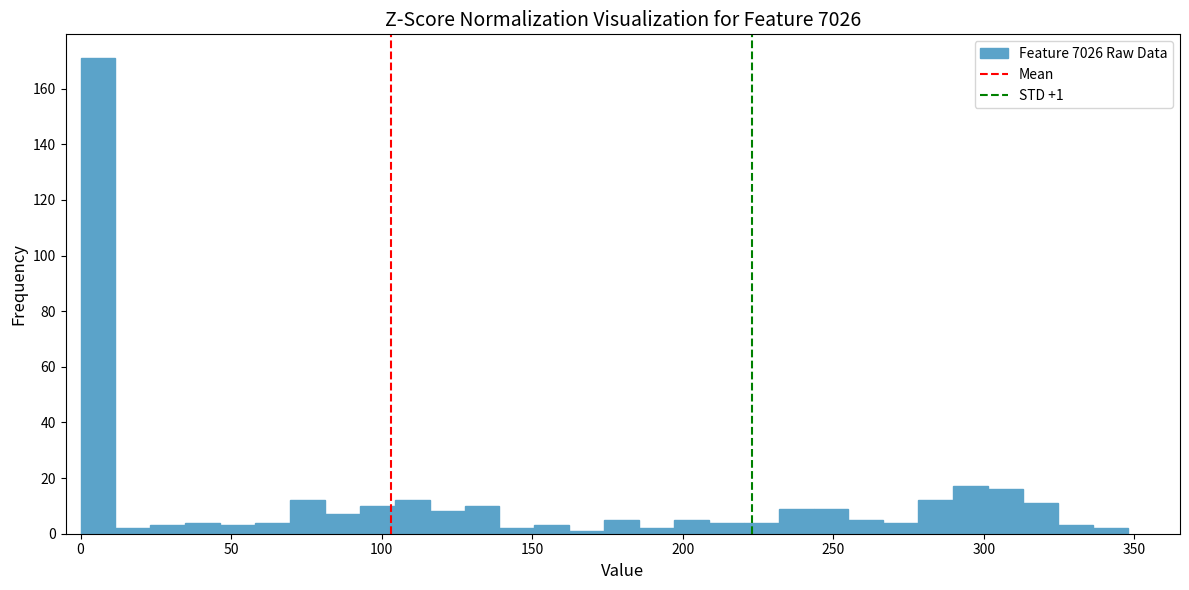

Around what value on the x-axis is the tallest bar? Give the approximate position of its centre, as read against the axis.

5